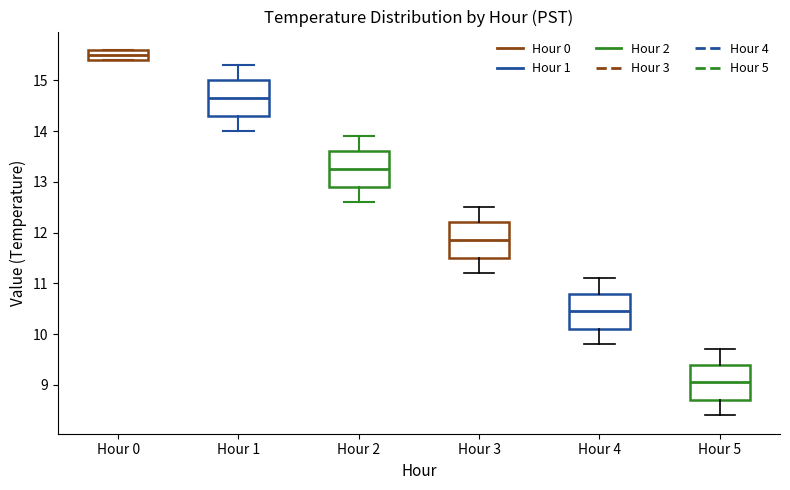

Reading left to right, transcribe this box plot: for each box, give where its median line is, the range the box spans, and where its two whiskers end, as read against the y-axis. The values are not printed on the chart, so give them approximately, as read against the axis.

Hour 0: median 15.5, box 15.4 to 15.6, whiskers 15.4 to 15.6
Hour 1: median 14.7, box 14.3 to 15.0, whiskers 14.0 to 15.3
Hour 2: median 13.3, box 12.9 to 13.6, whiskers 12.6 to 13.9
Hour 3: median 11.9, box 11.5 to 12.2, whiskers 11.2 to 12.5
Hour 4: median 10.5, box 10.1 to 10.8, whiskers 9.8 to 11.1
Hour 5: median 9.1, box 8.7 to 9.4, whiskers 8.4 to 9.7